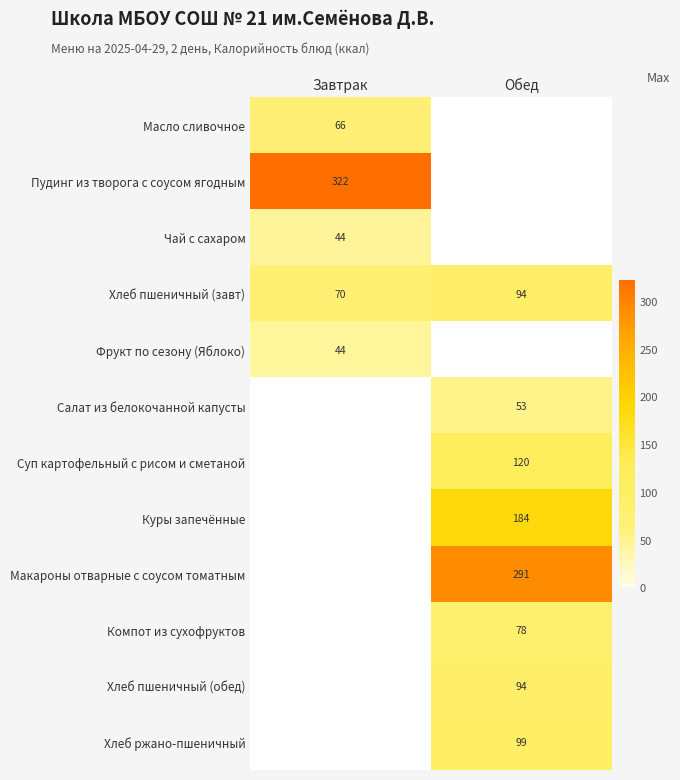

True or false: Макароны отварные с соусом томатным has a value of 291.0 at Обед.

True